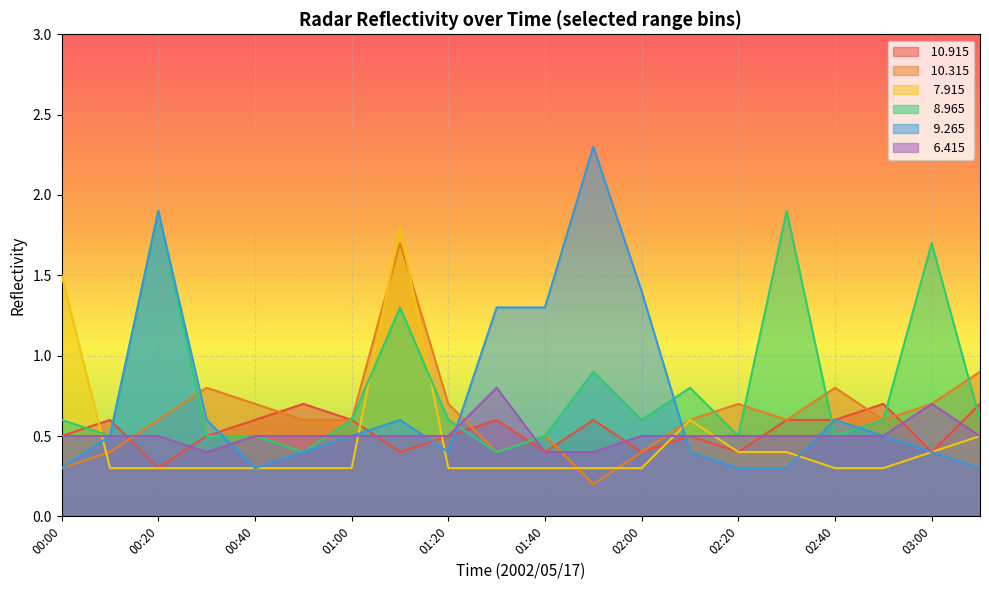

What is the value of the   9.265 point at the 8th from the left?

0.6